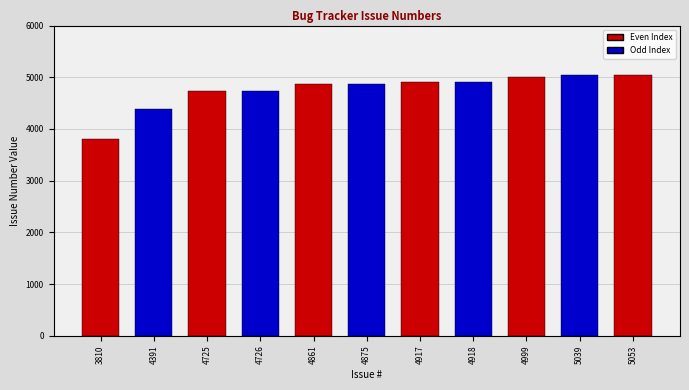

What is the change in value from 3810 to 4917?

+1107